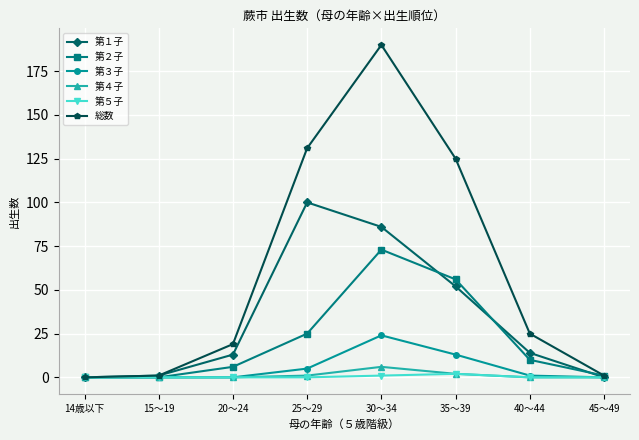

Does the chart have visible grid lines?

Yes